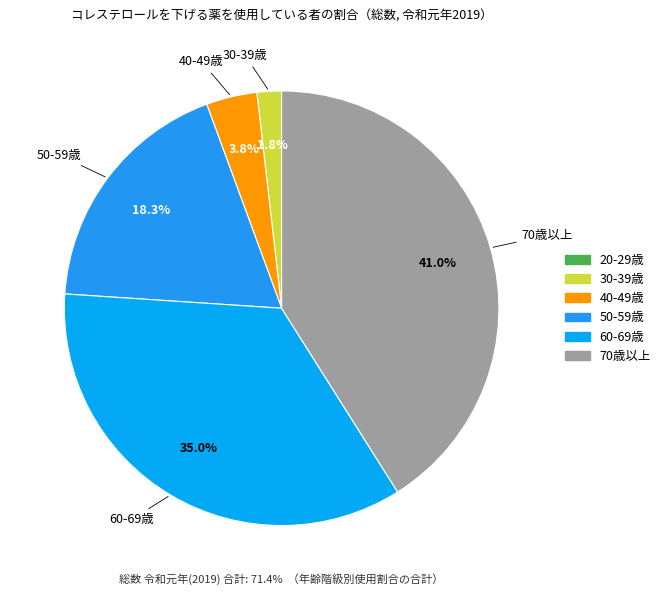

The 30-39歳 slice represents 1% of the pie. True or false?

False